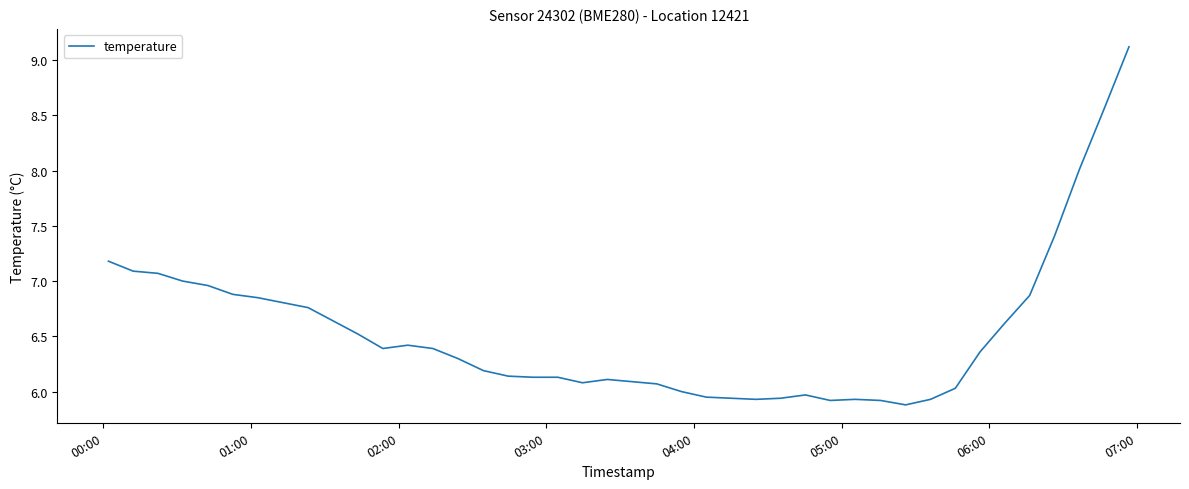

What is the difference between the maximum and minimum values?

3.2